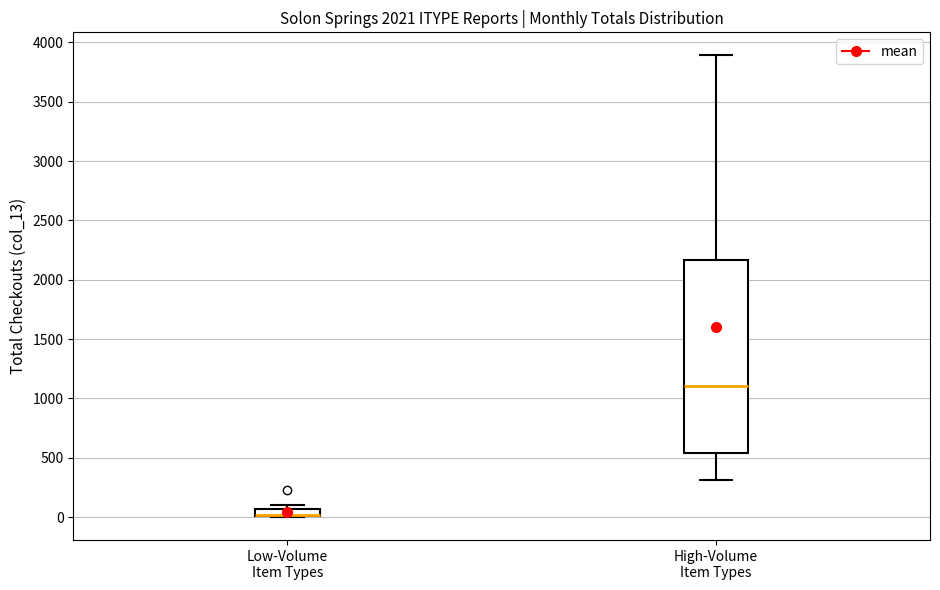

Comparing the boxes themselves (not the whiskers), which one is the tallest?

High-Volume Item Types